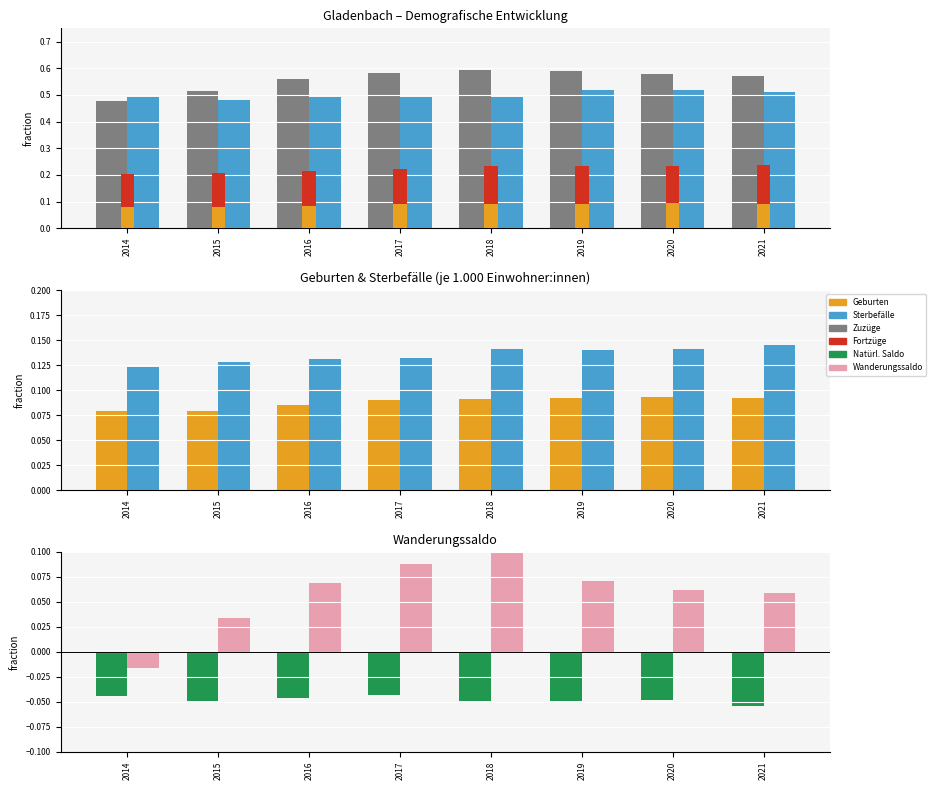

What is the maximum value shown in the chart?

0.6